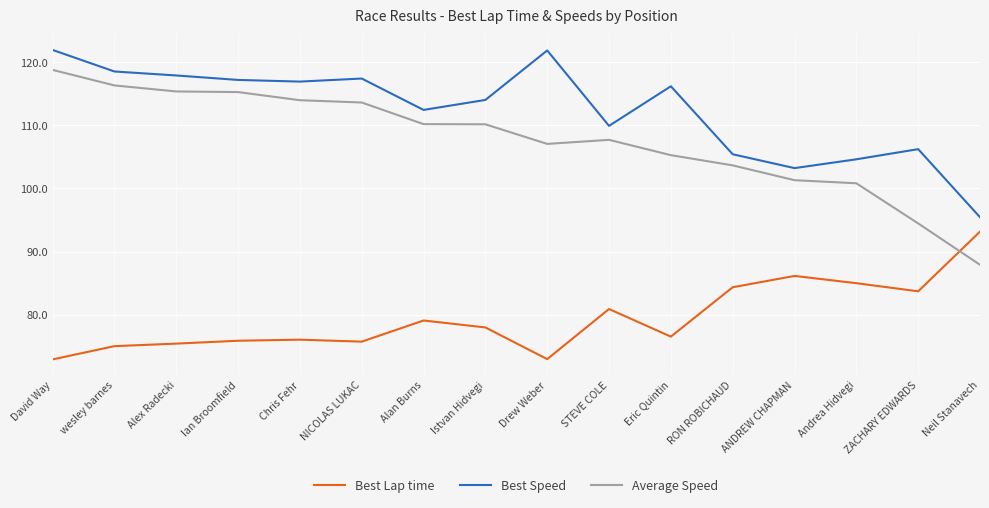

Rank the series at STEVE COLE from highest to lowest value.

Best Speed, Average Speed, Best Lap time